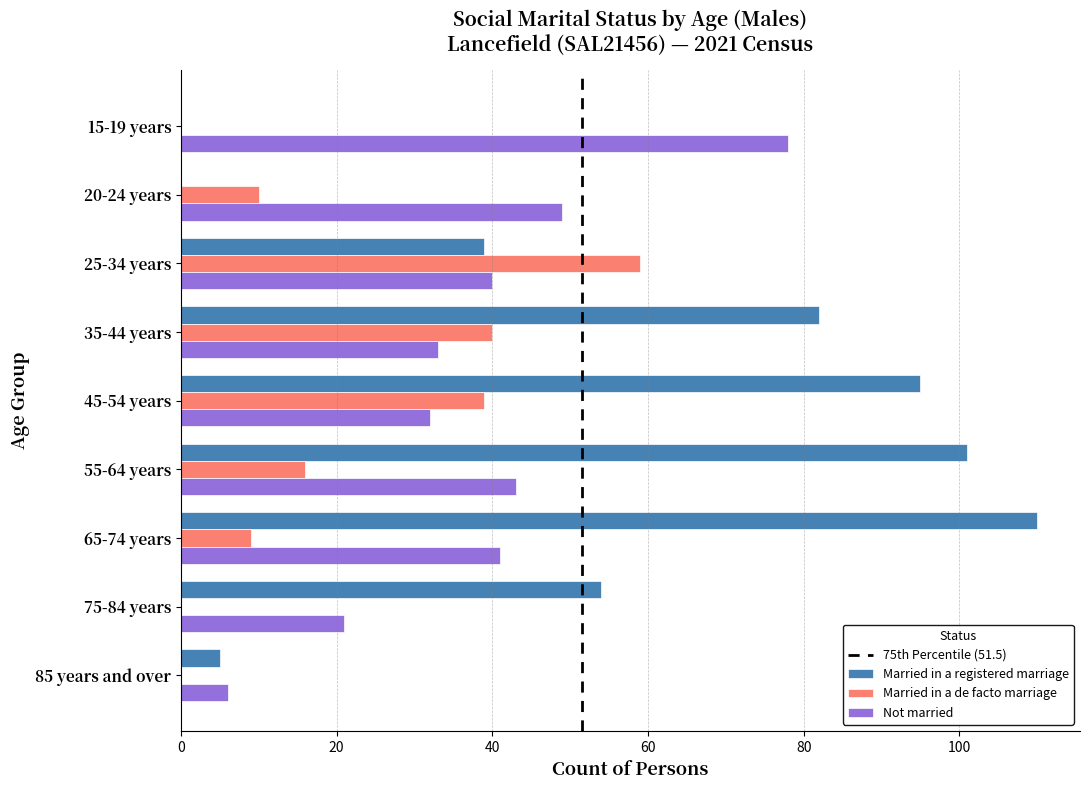

The value of Married in a de facto marriage at 25-34 years is 59. True or false?

True